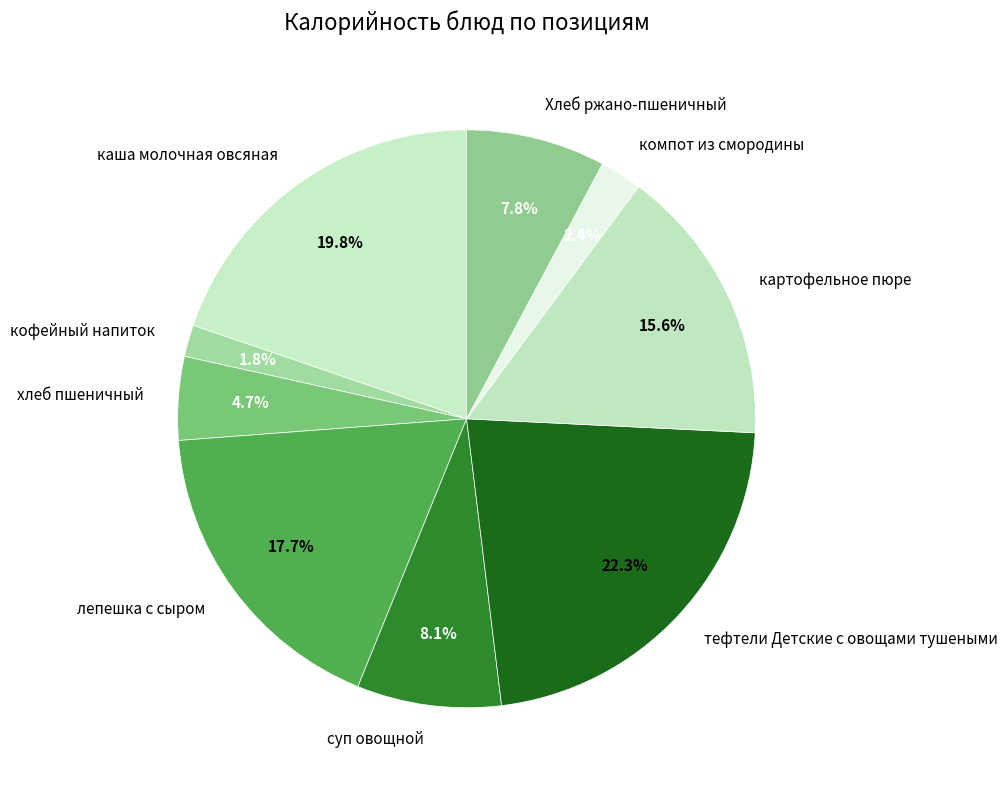

Is каша молочная овсяная the majority of the pie?

No